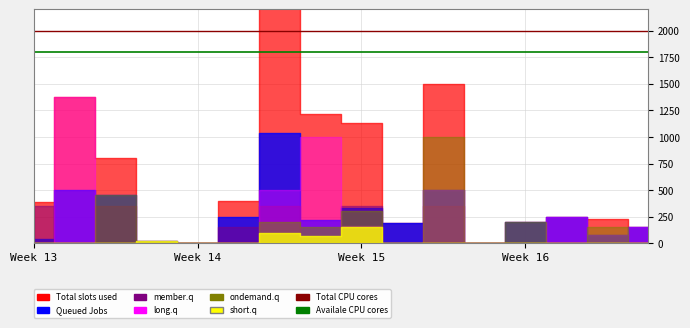

Which series has the largest total across all categories?

Total CPU cores